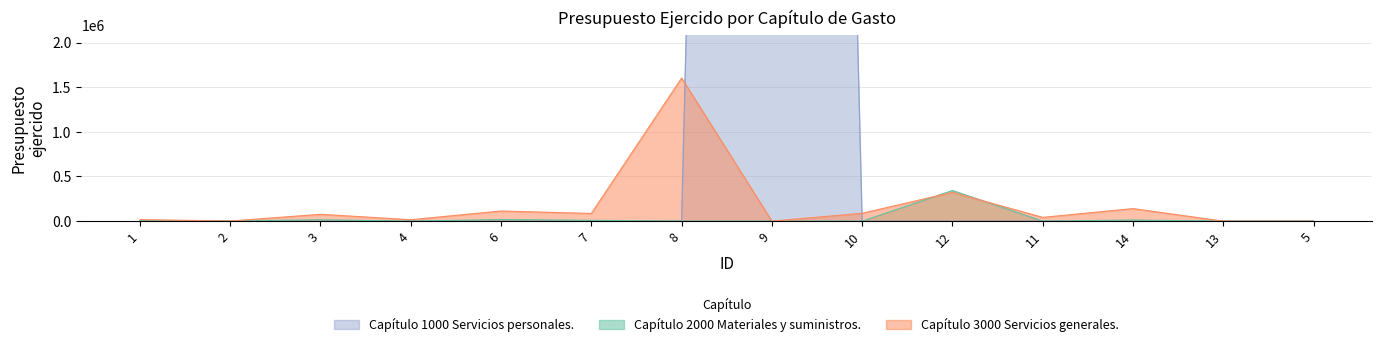

Is it true that Capítulo 1000 Servicios personales. equals 27971018.7 at 1?

False